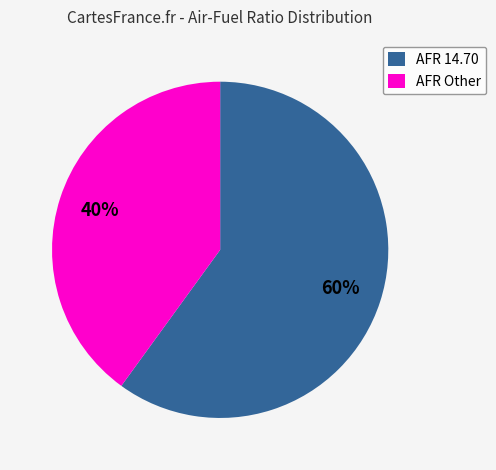

What is the ratio of the value at AFR 14.70 to the value at AFR Other?

1.5